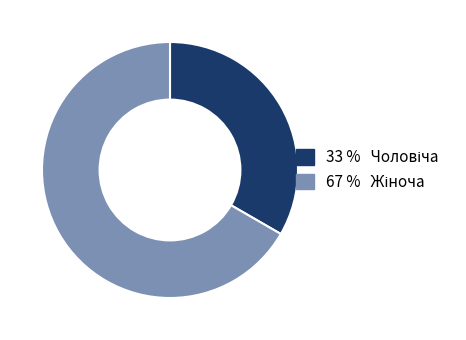

Does any single category account for the majority?

Yes